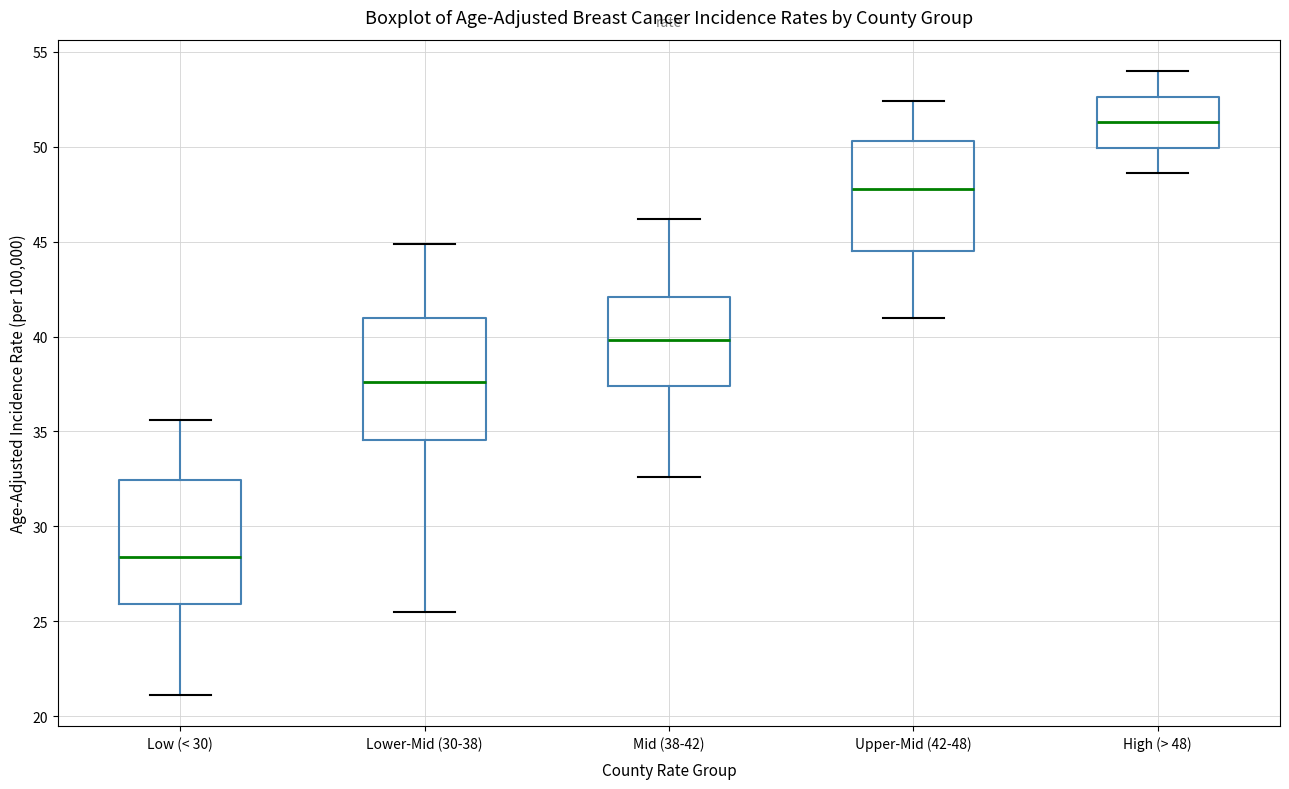

Reading left to right, transcribe this box plot: for each box, give where its median line is, the range the box spans, and where its two whiskers end, as read against the y-axis. The values are not printed on the chart, so give them approximately, as read against the axis.

Low (< 30): median 28.5, box 26.0 to 32.5, whiskers 21.0 to 35.5
Lower-Mid (30-38): median 37.5, box 34.5 to 41.0, whiskers 25.5 to 45.0
Mid (38-42): median 40.0, box 37.5 to 42.0, whiskers 32.5 to 46.0
Upper-Mid (42-48): median 48.0, box 44.5 to 50.5, whiskers 41.0 to 52.5
High (> 48): median 51.5, box 50.0 to 52.5, whiskers 48.5 to 54.0